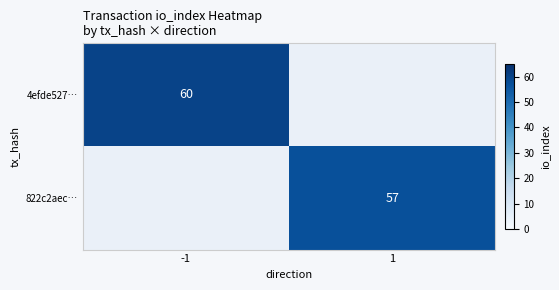

The 822c2aec… series shows 57 at 1. True or false?

True